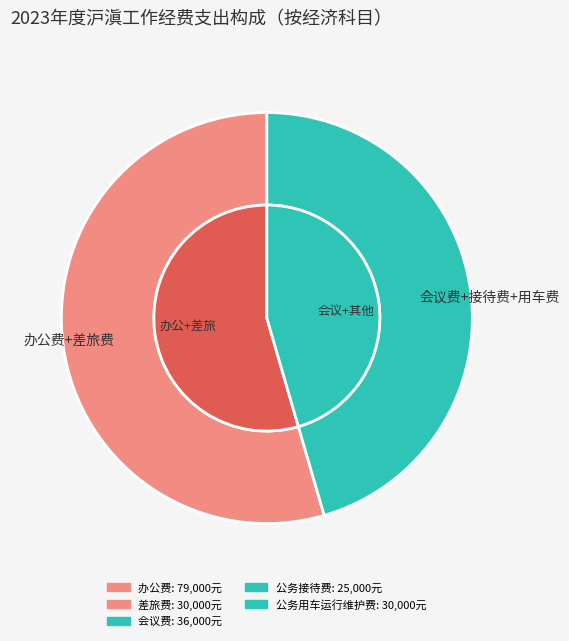

Does 差旅费 account for over 50% of the chart?

No